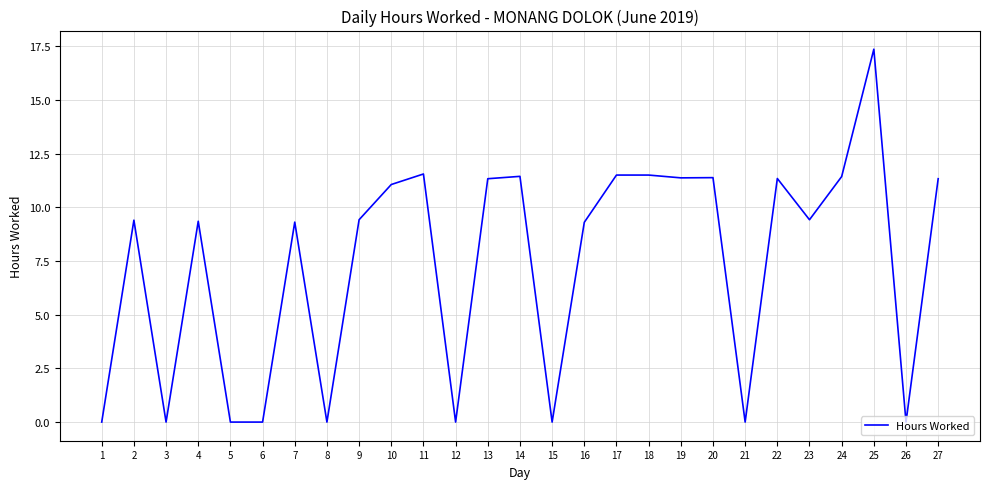

The value at 10 is 3.7. True or false?

False